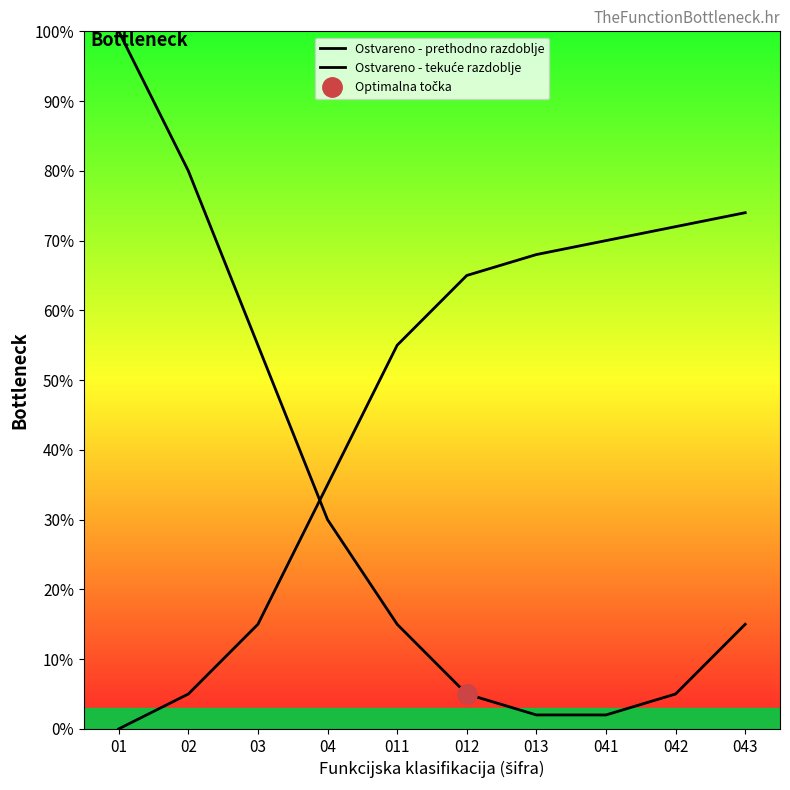

What are all the series names shown in the legend?

Ostvareno - prethodno razdoblje, Ostvareno - tekuće razdoblje